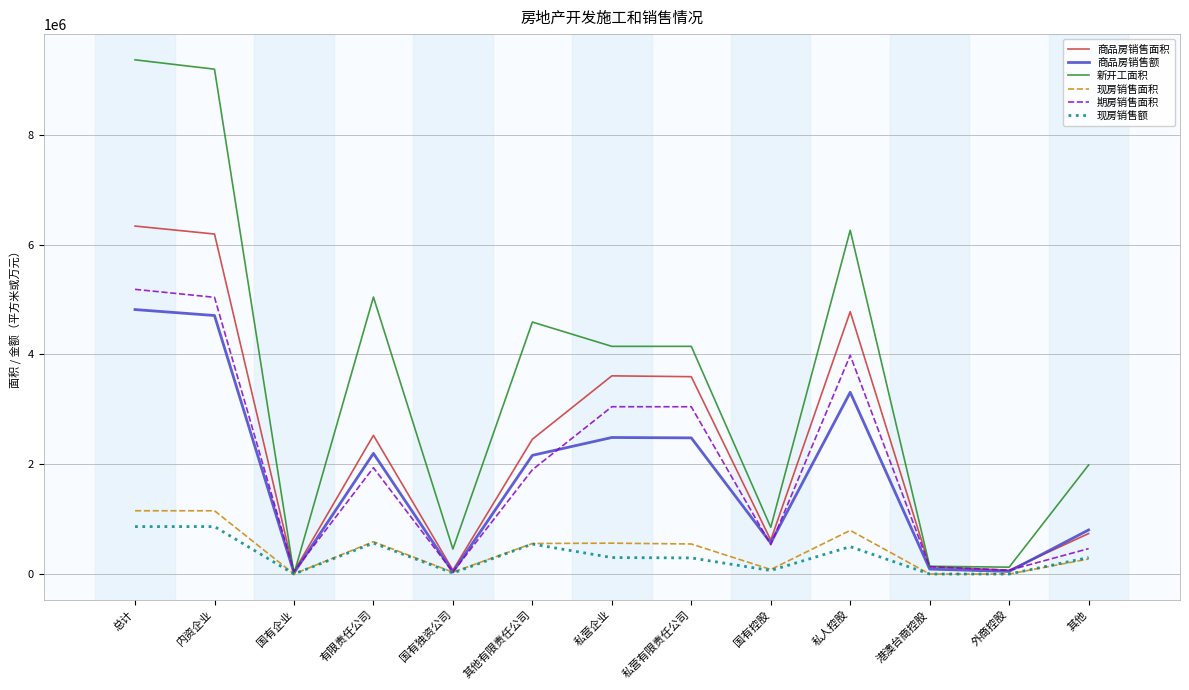

Where is 商品房销售面积 nearest to the value 3191094?

私营有限责任公司